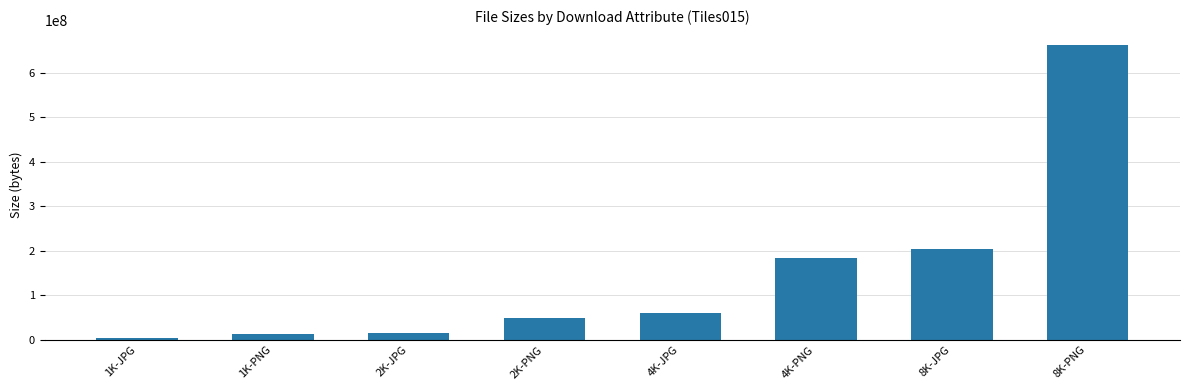

What value does the data have at 4K-JPG?

60157141